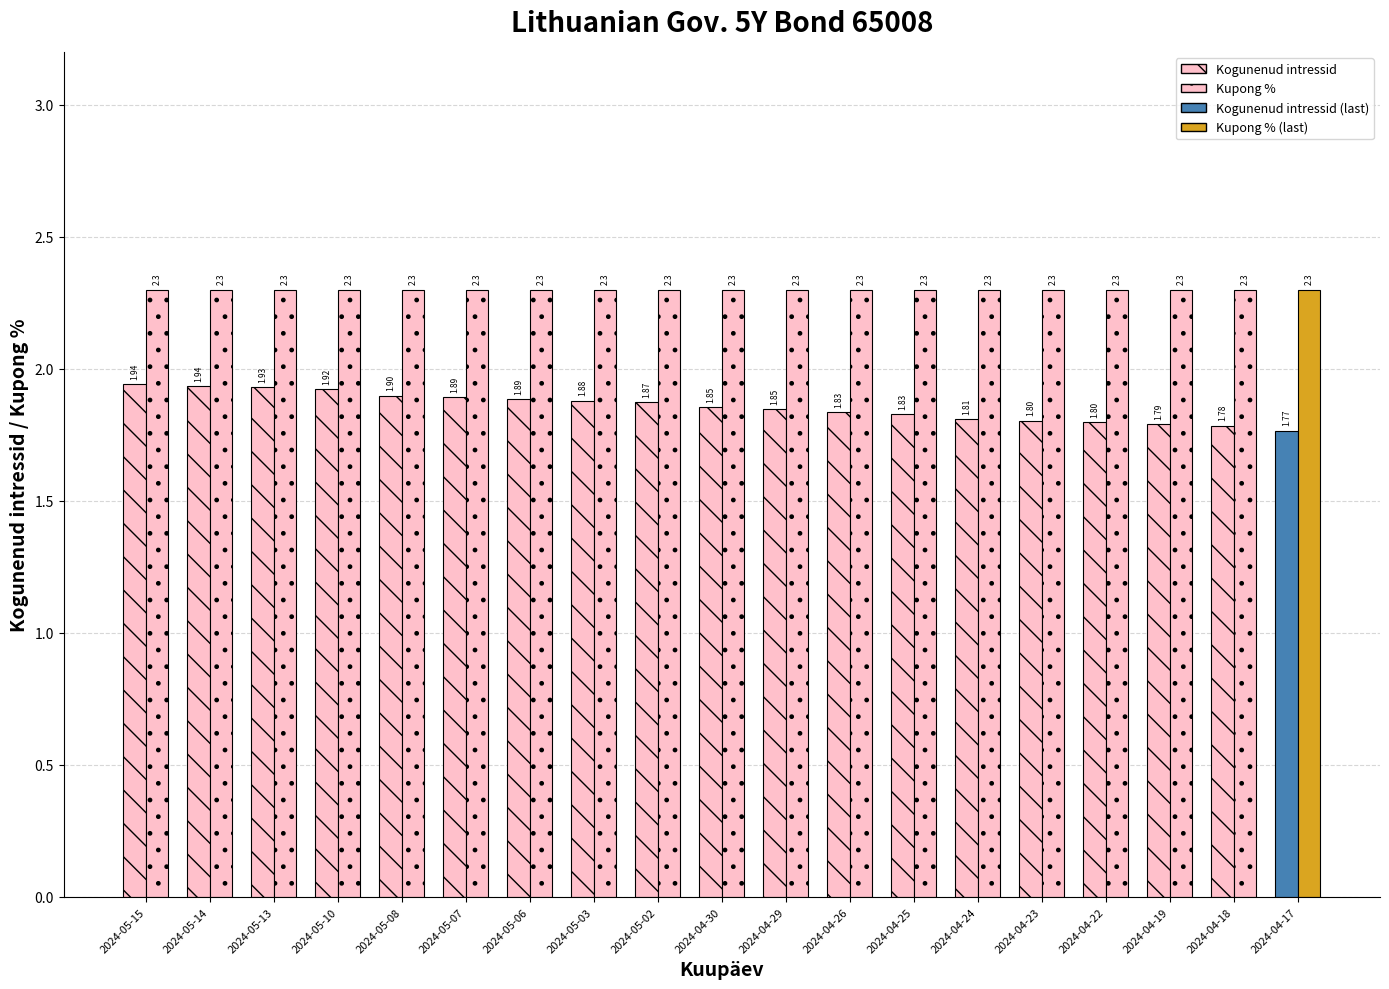

Which label corresponds to the smallest value in the chart?

2024-04-17